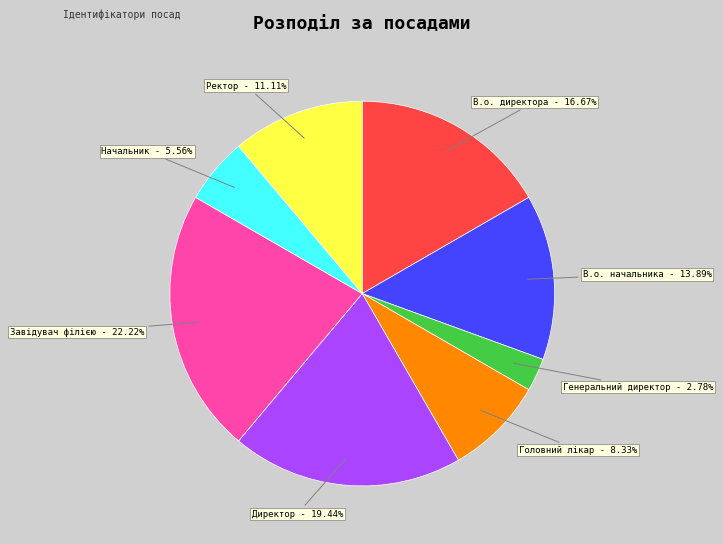

Is there a majority slice in this chart?

No